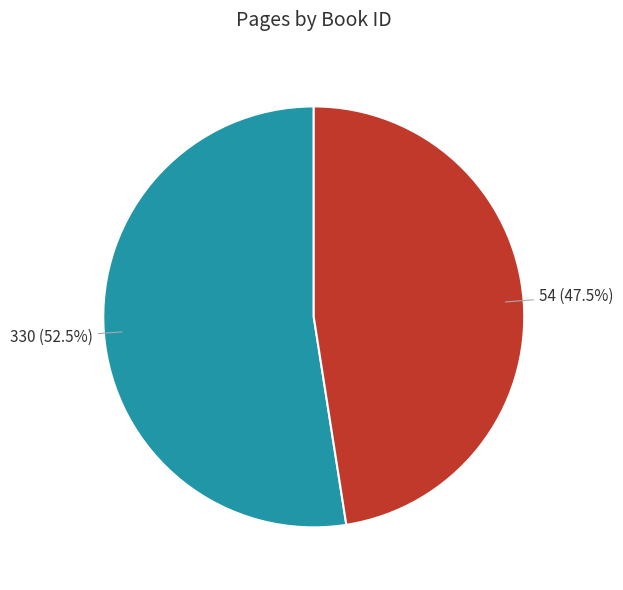

Between 330 and 54, which is larger?

330